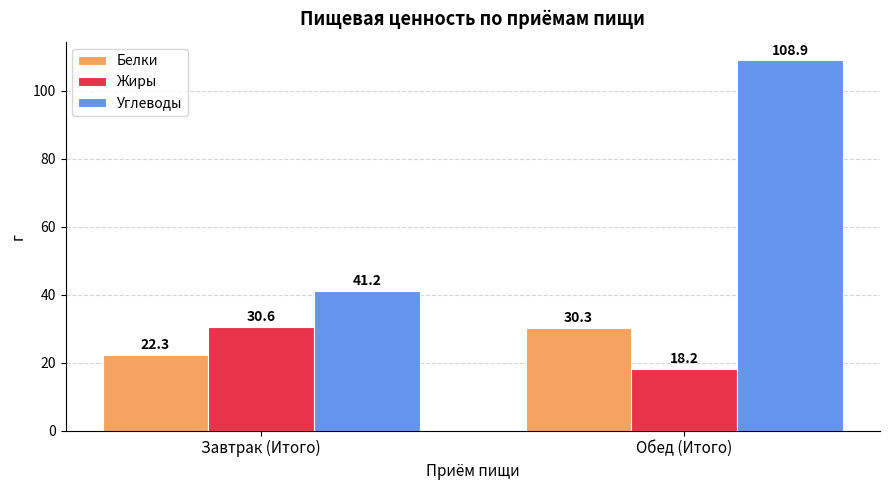

What are all the series names shown in the legend?

Белки, Жиры, Углеводы